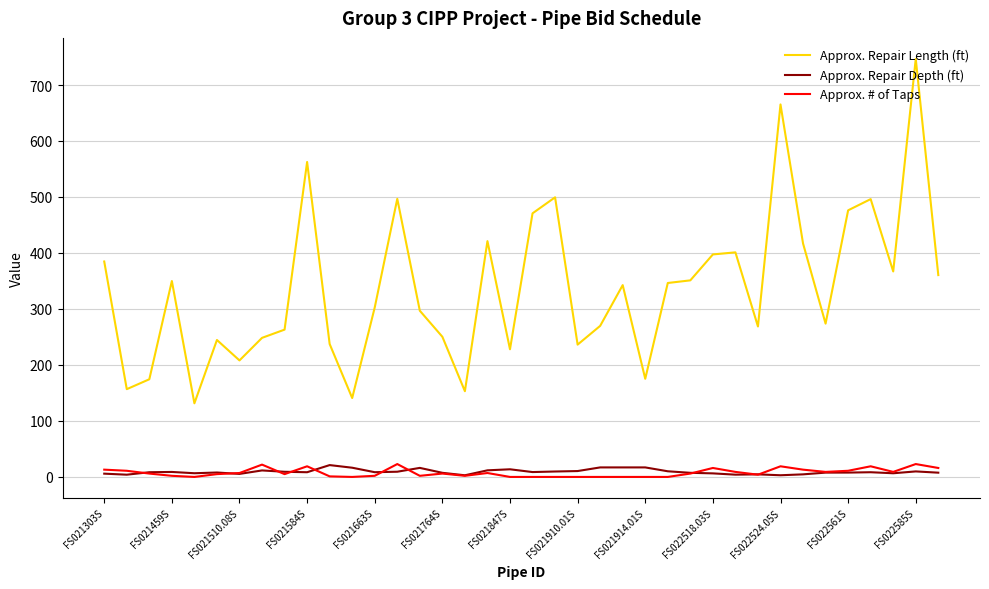

What are all the series names shown in the legend?

Approx. Repair Length (ft), Approx. Repair Depth (ft), Approx. # of Taps